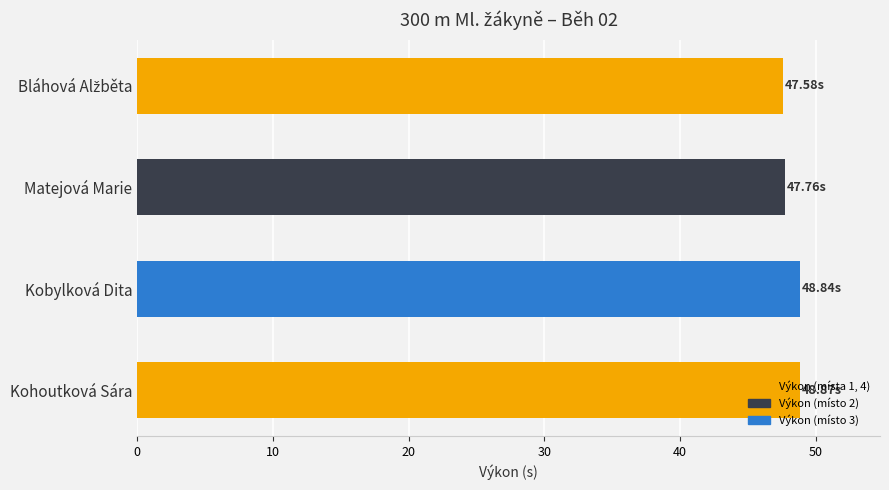

What is the label of the 2nd bar from the bottom?

Kobylková Dita